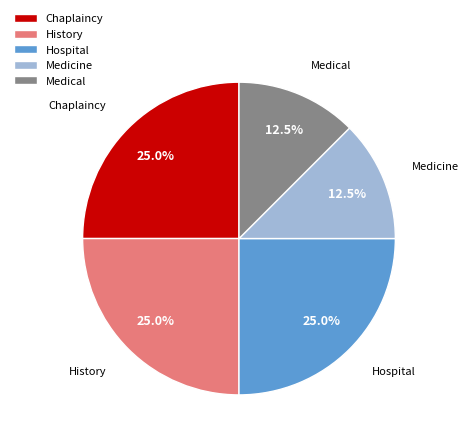

Does Medicine represent more than half of the total?

No